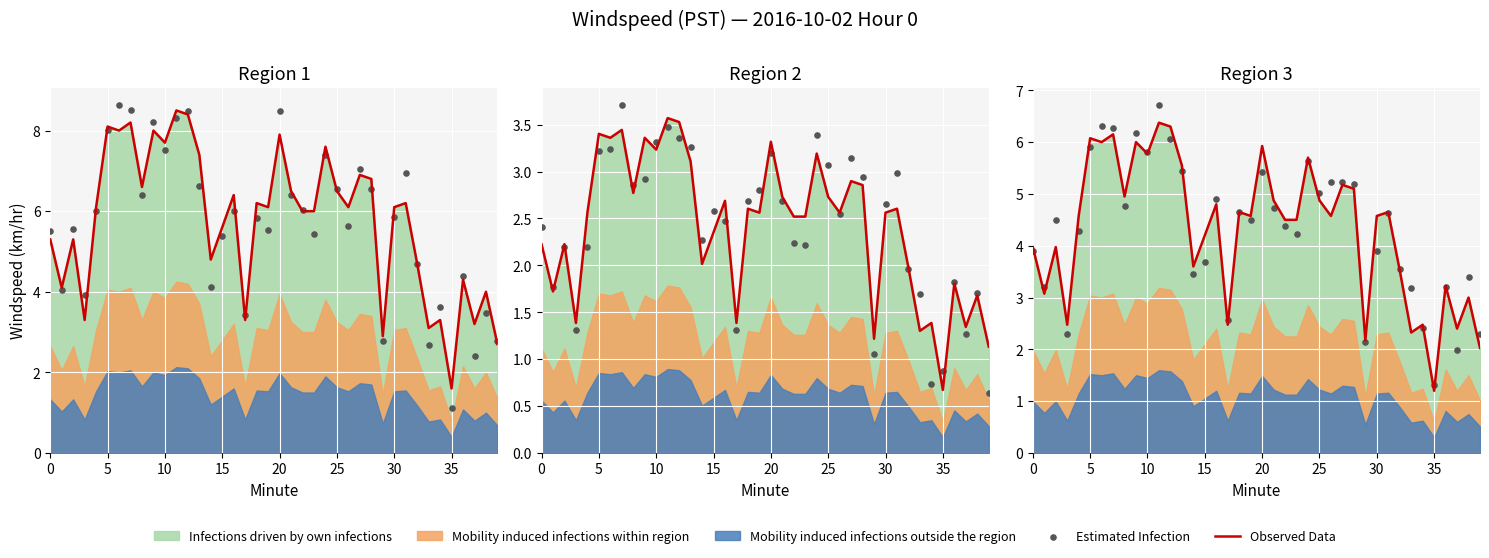

At which category is the sum across all series the highest?

11